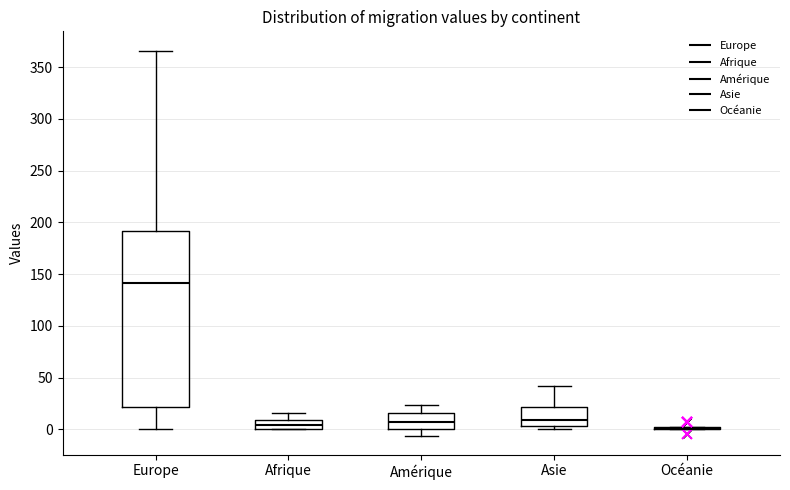

Which box is the tallest, from its lower edge to its upper edge?

Europe